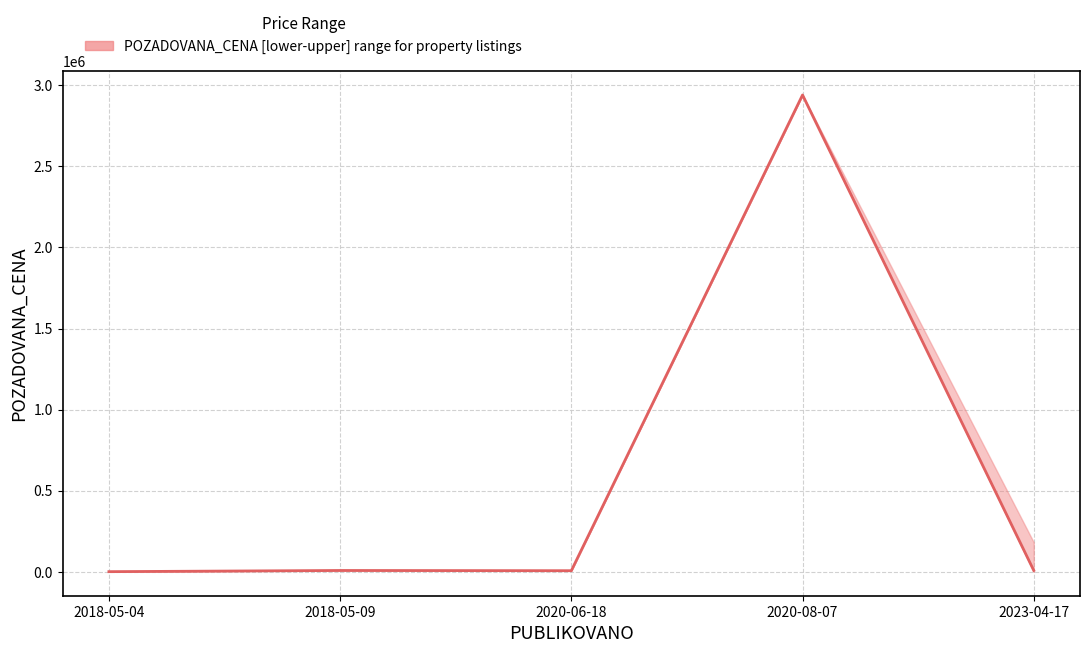

Reading left to right, what are all the values shown in this chart?

2018-05-04=1700	2018-05-09=8960	2020-06-18=7550	2020-08-07=2940000	2023-04-17=9142